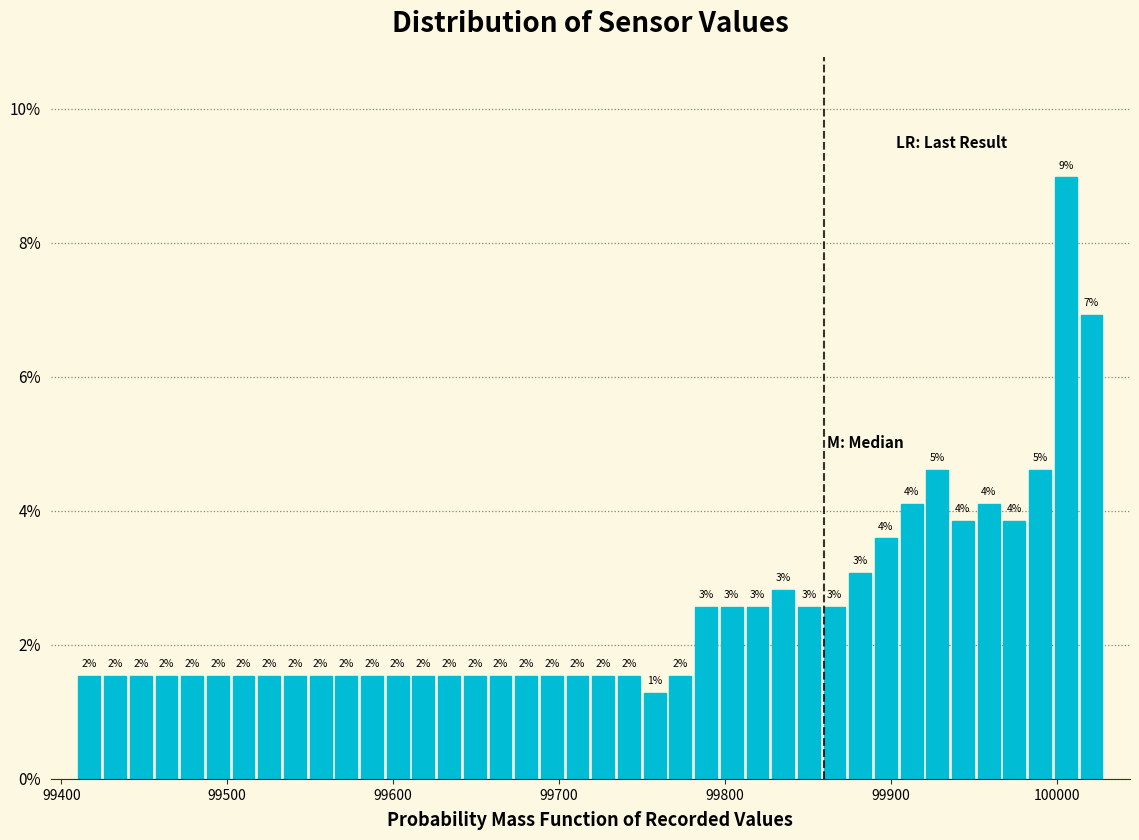

Read against the x-axis, roughly where is the centre of the tallest bar?

100010